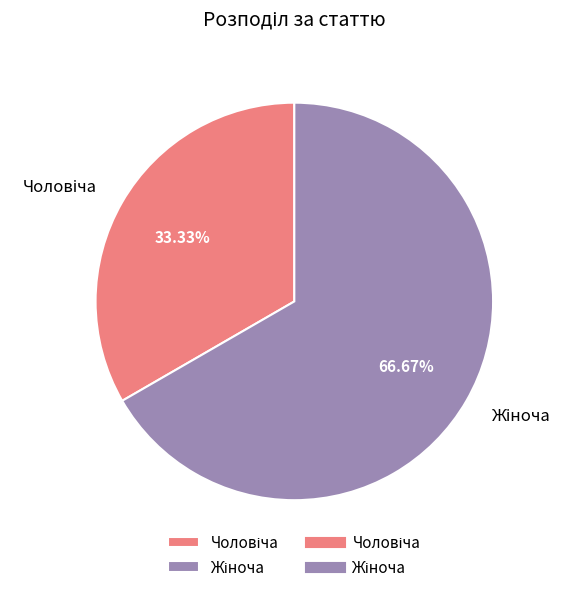

How many slices are in this pie chart?

2